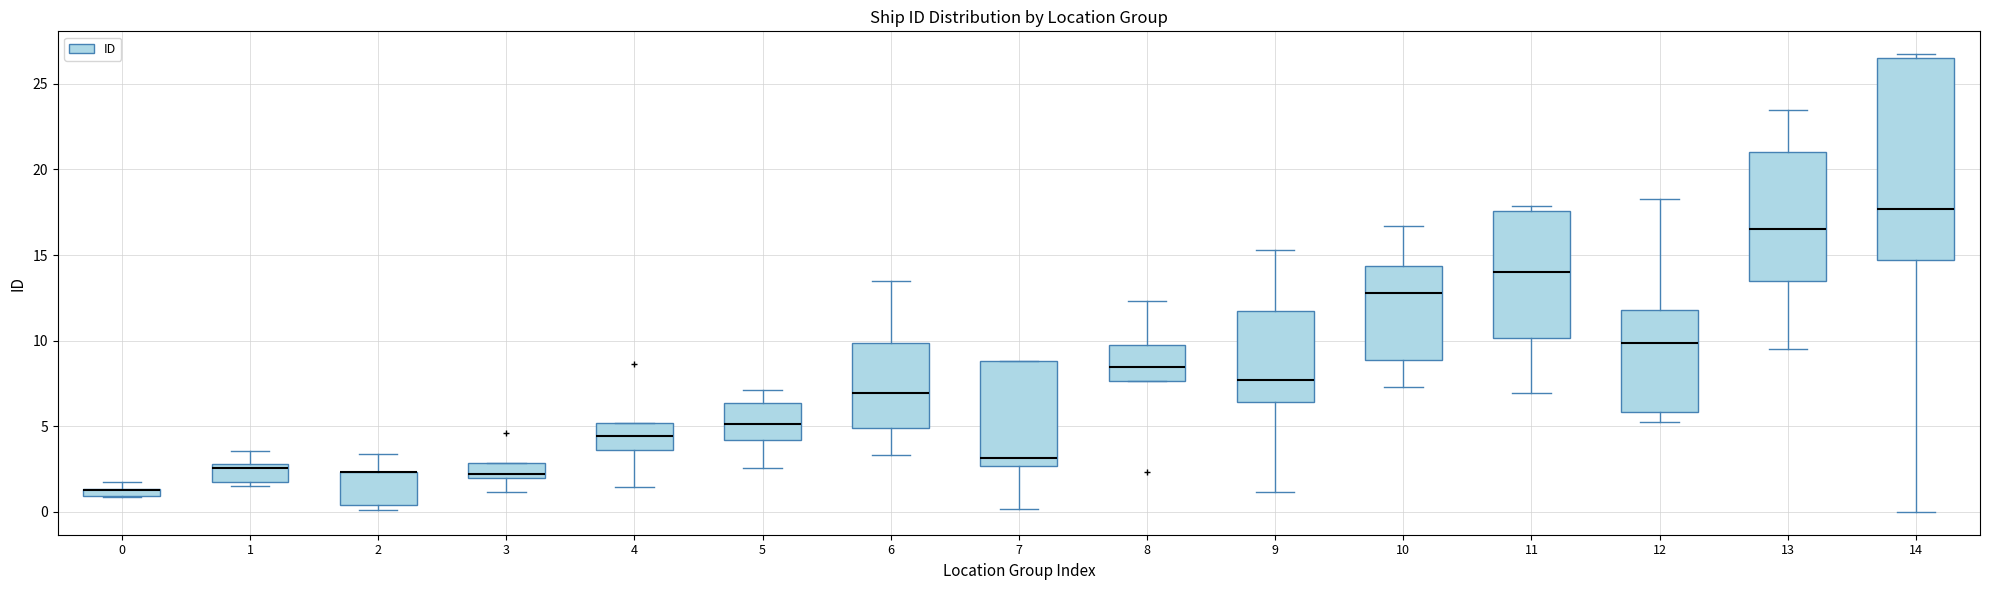

Where is the upper edge of the box at x = 8 on the y-axis? The values are not printed on the chart, so give them approximately, as read against the axis.

10.0